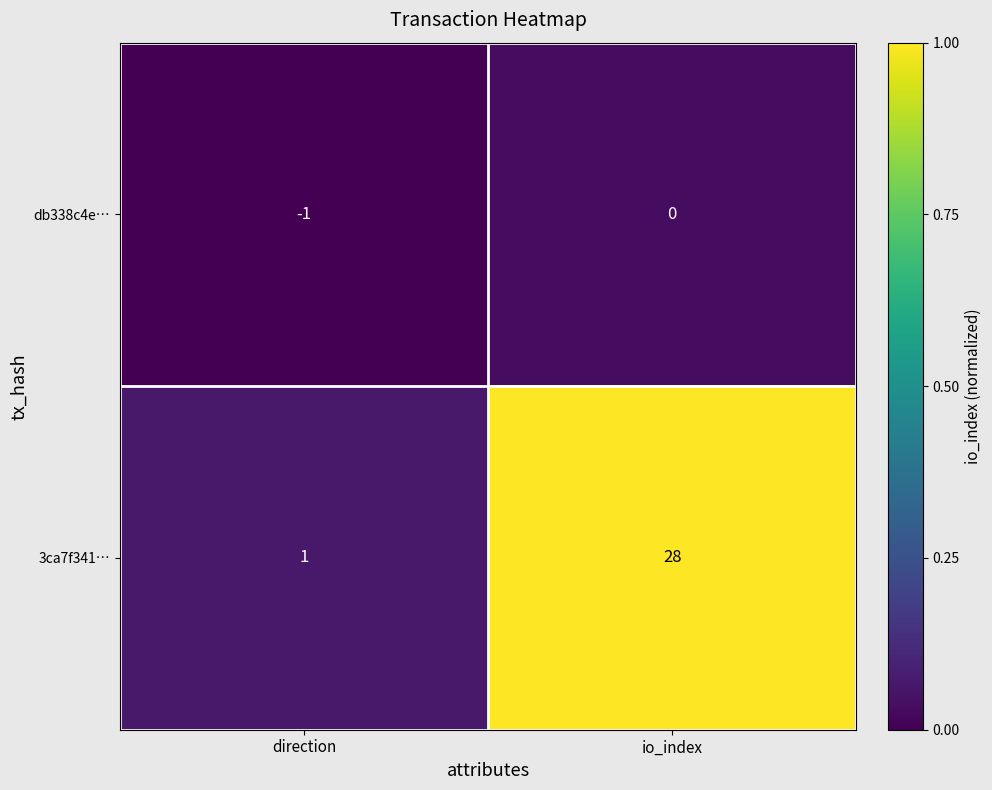

How many series are shown in this chart?

2